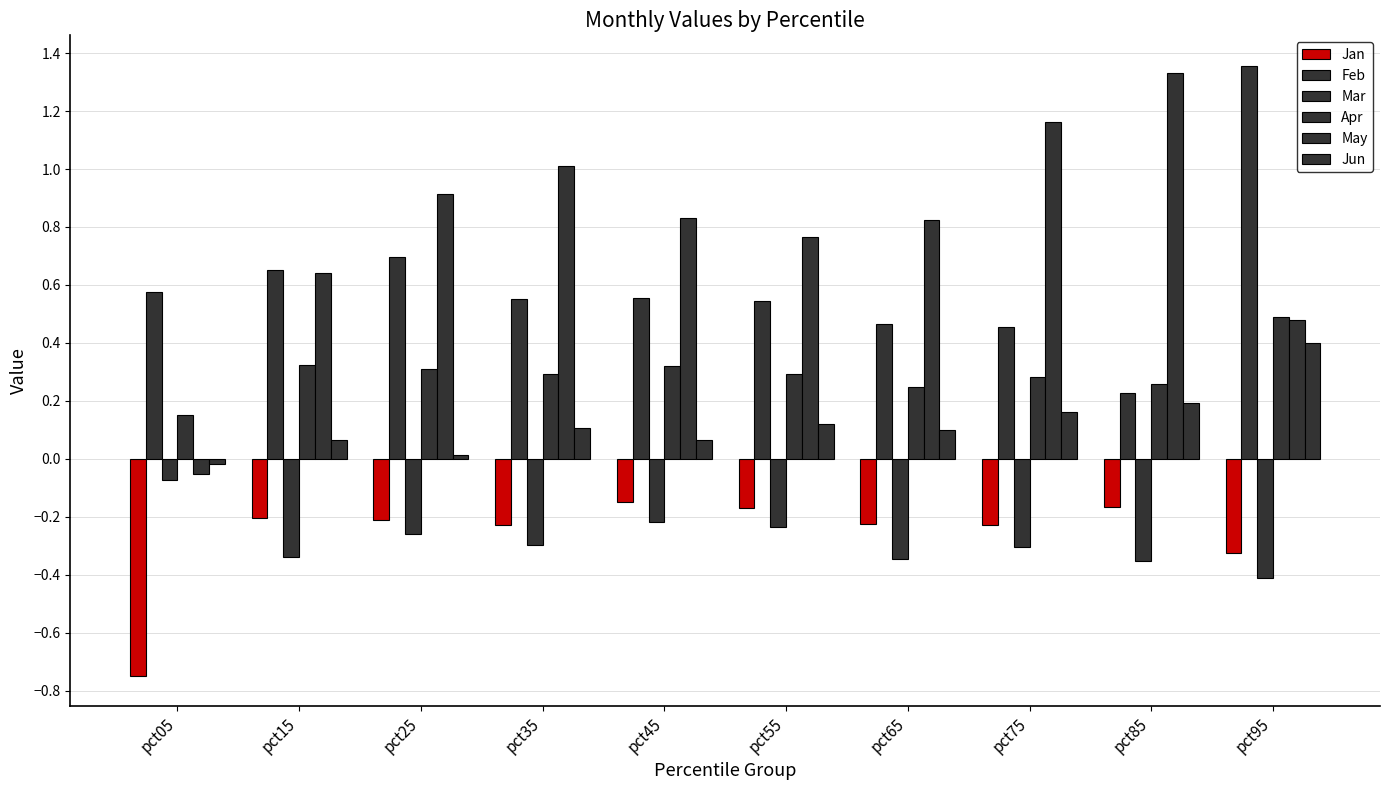

Reading left to right, list all the values displayed in this chart.

Jan: pct05=-0.7	pct15=-0.2	pct25=-0.2	pct35=-0.2	pct45=-0.1	pct55=-0.2	pct65=-0.2	pct75=-0.2	pct85=-0.2	pct95=-0.3
Feb: pct05=0.6	pct15=0.7	pct25=0.7	pct35=0.6	pct45=0.6	pct55=0.5	pct65=0.5	pct75=0.5	pct85=0.2	pct95=1.4
Mar: pct05=-0.1	pct15=-0.3	pct25=-0.3	pct35=-0.3	pct45=-0.2	pct55=-0.2	pct65=-0.3	pct75=-0.3	pct85=-0.4	pct95=-0.4
Apr: pct05=0.2	pct15=0.3	pct25=0.3	pct35=0.3	pct45=0.3	pct55=0.3	pct65=0.2	pct75=0.3	pct85=0.3	pct95=0.5
May: pct05=-0.1	pct15=0.6	pct25=0.9	pct35=1.0	pct45=0.8	pct55=0.8	pct65=0.8	pct75=1.2	pct85=1.3	pct95=0.5
Jun: pct05=-0.0	pct15=0.1	pct25=0.0	pct35=0.1	pct45=0.1	pct55=0.1	pct65=0.1	pct75=0.2	pct85=0.2	pct95=0.4